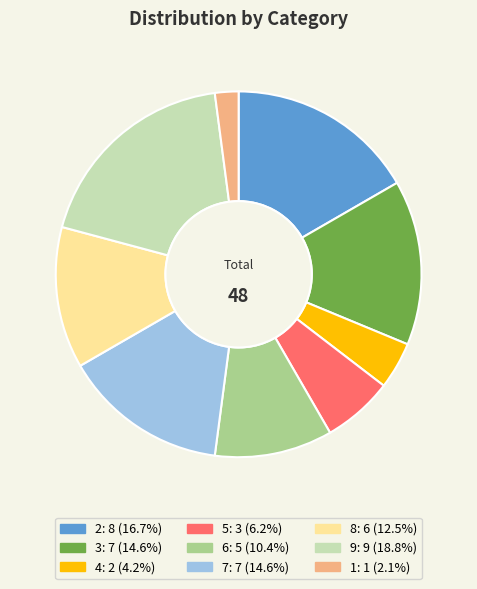

What is the smallest slice in the pie chart?

1